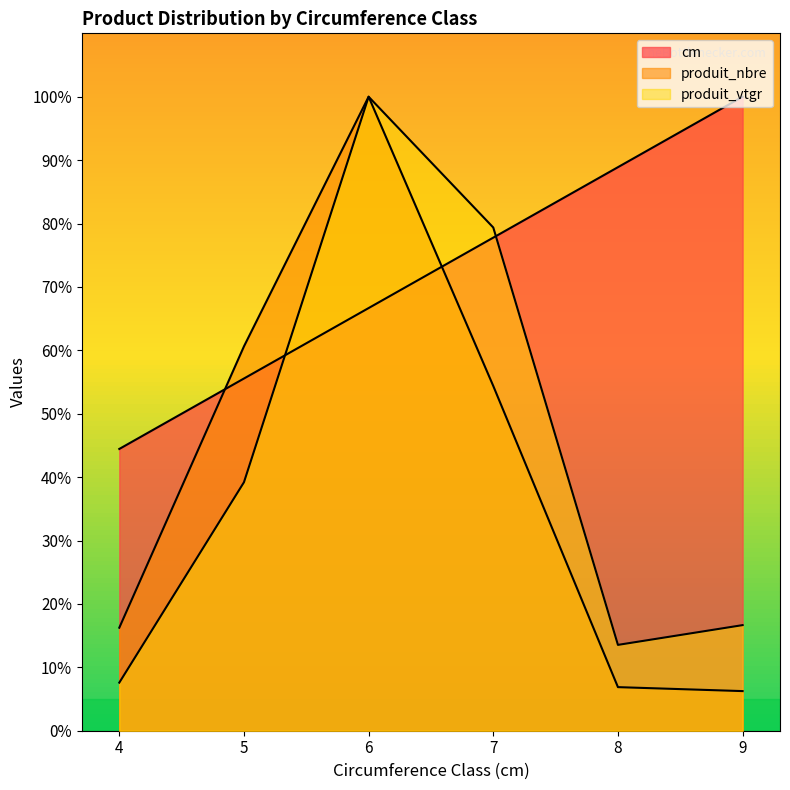

The produit_nbre series shows 60.6 at 5. True or false?

True